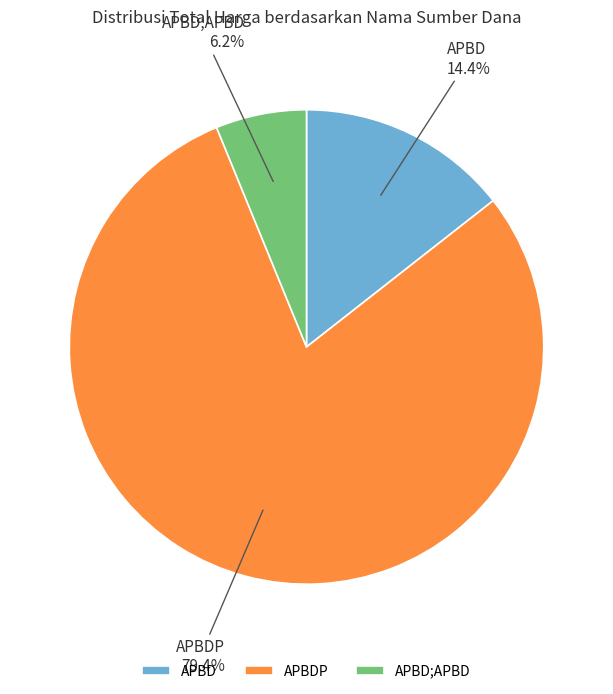

What percentage is NOT represented by APBD?

85.6%